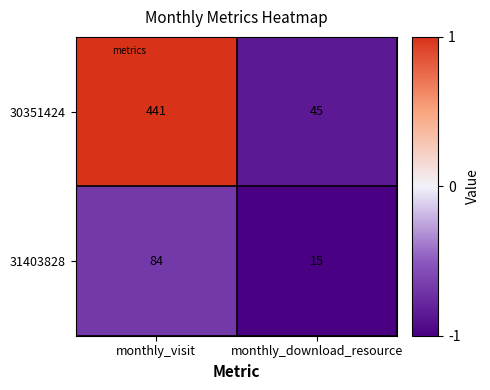

Count the number of data series in this chart.

2